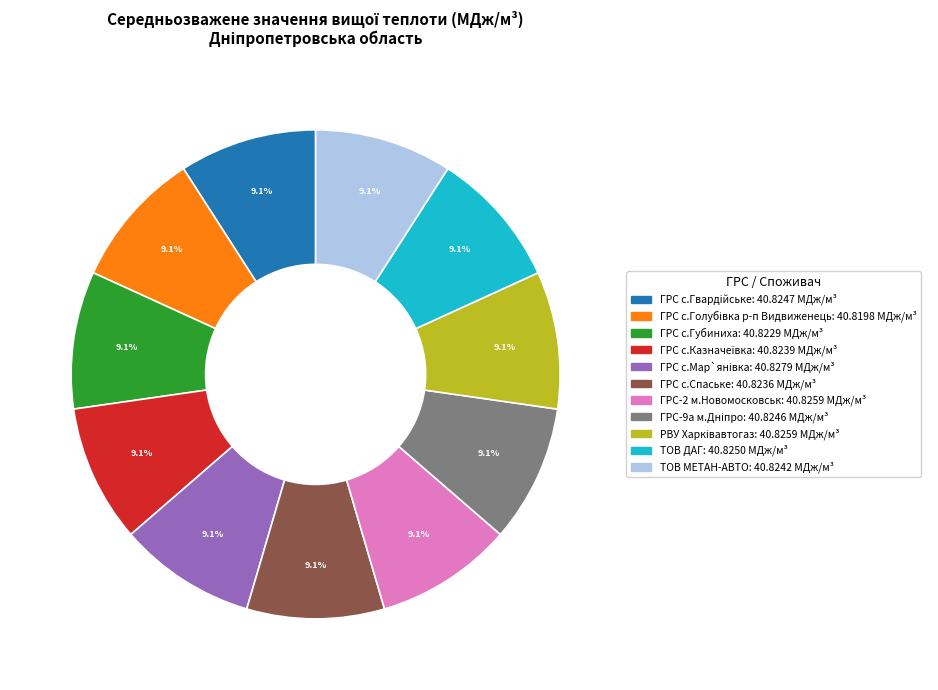

Does ГРС с.Спаське account for over 50% of the chart?

No